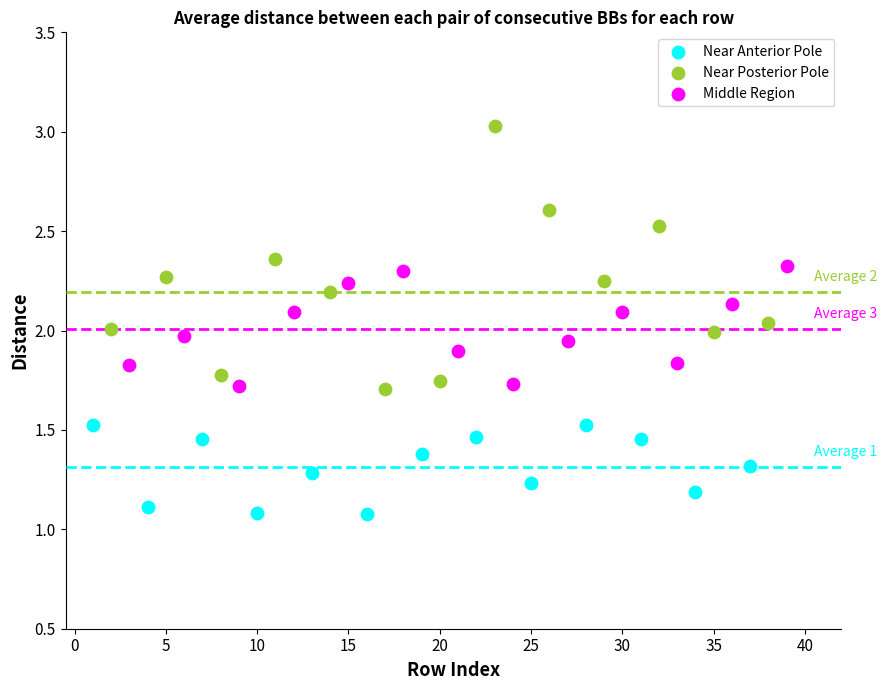

What are all the series names shown in the legend?

Near Anterior Pole, Near Posterior Pole, Middle Region